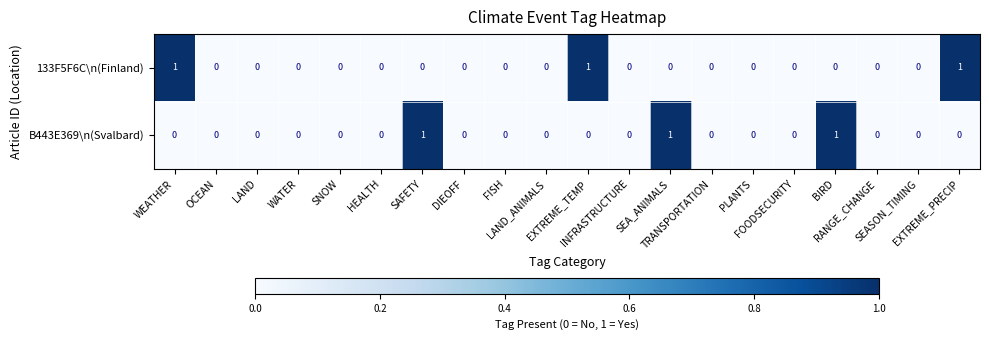

Count the 133F5F6C\n(Finland) values in the range 0 to 1.

20